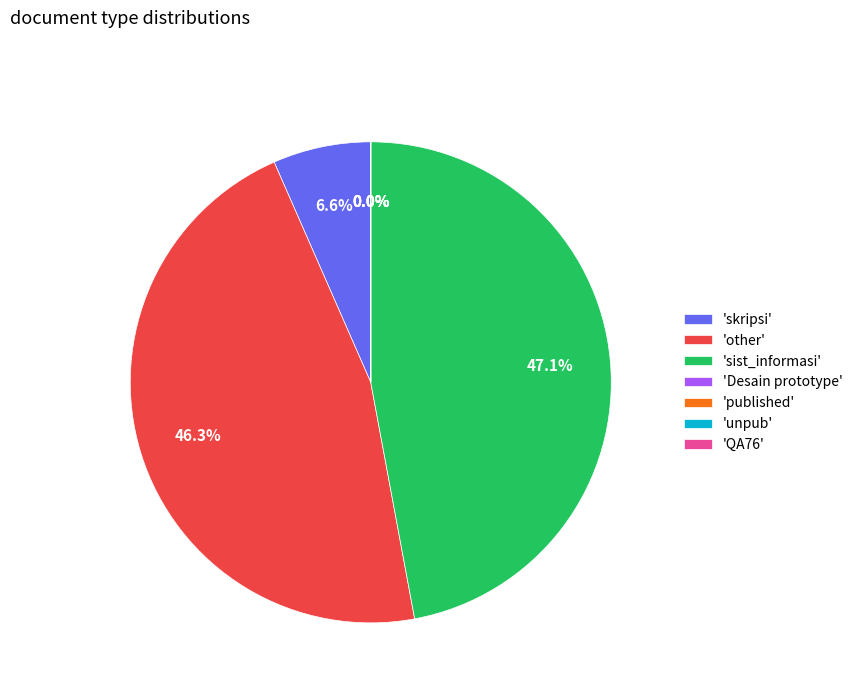

Does 'skripsi' account for over 50% of the chart?

No